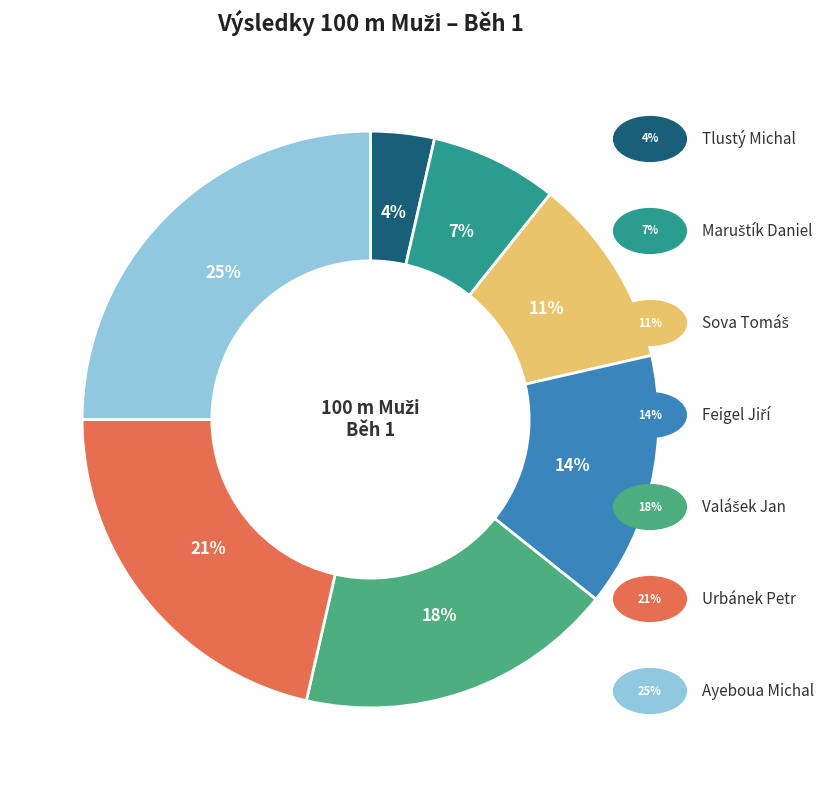

Does any single category account for the majority?

No